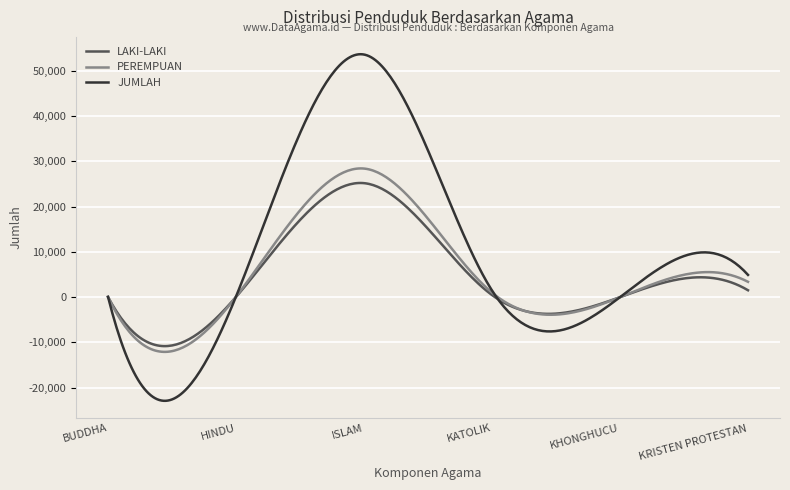

What is the minimum value for LAKI-LAKI?

-10805.6